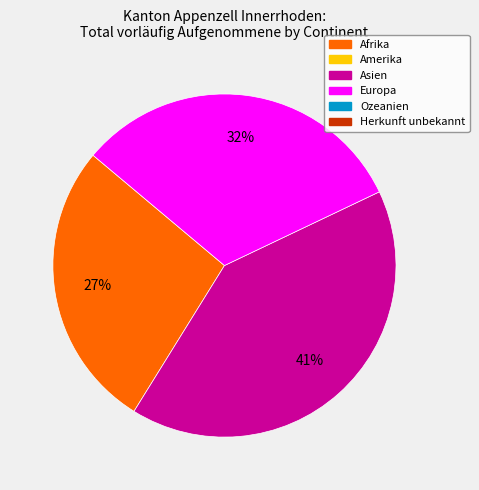

Does any single category account for the majority?

No